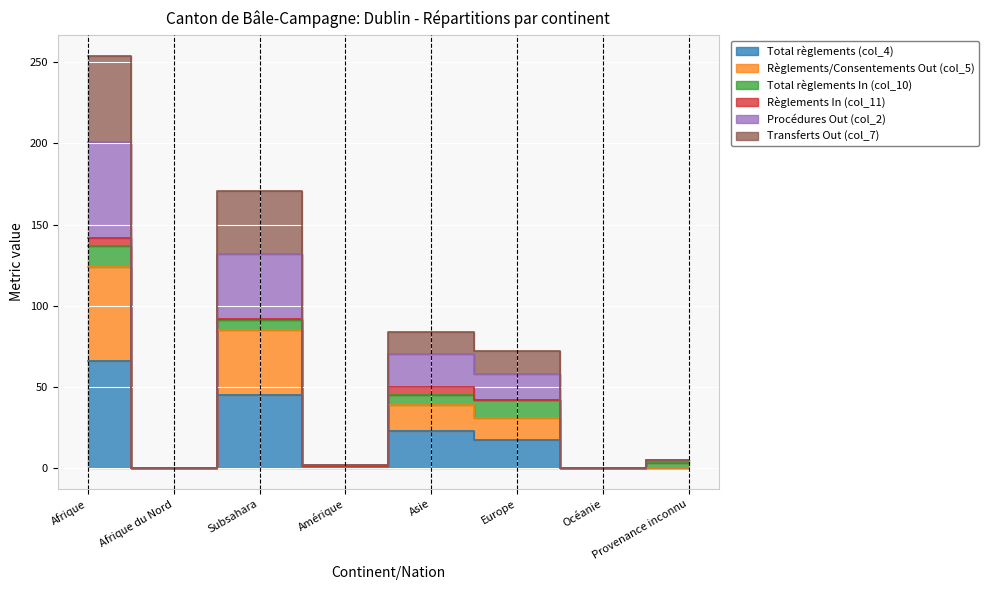

True or false: Règlements/Consentements Out (col_5) has a value of 2 at Amérique.

False